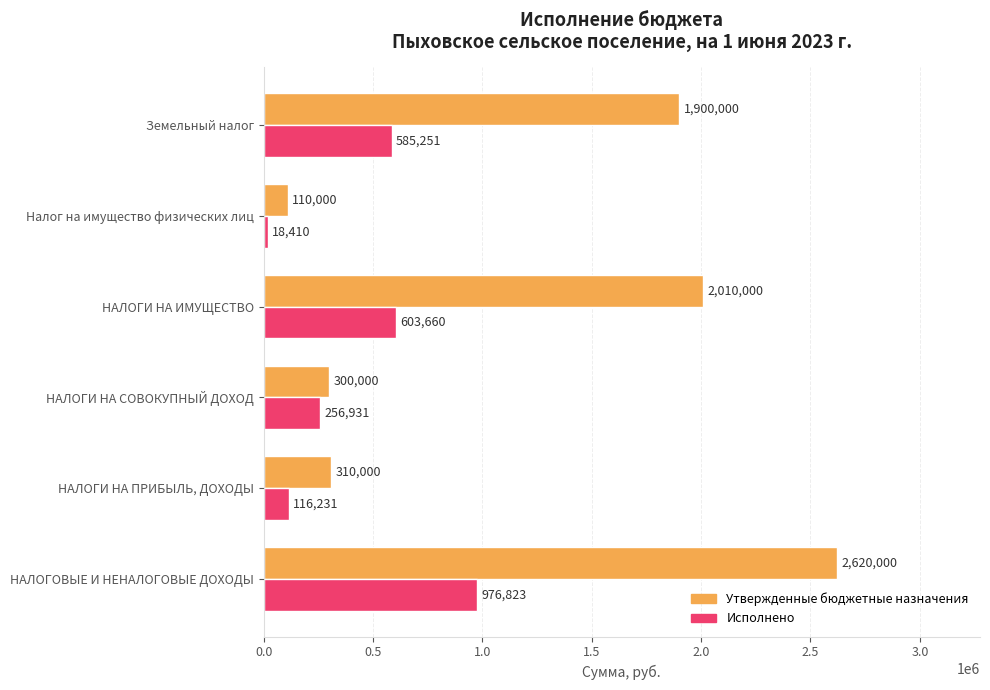

Is it true that Исполнено equals 18409.8 at Налог на имущество физических лиц?

True